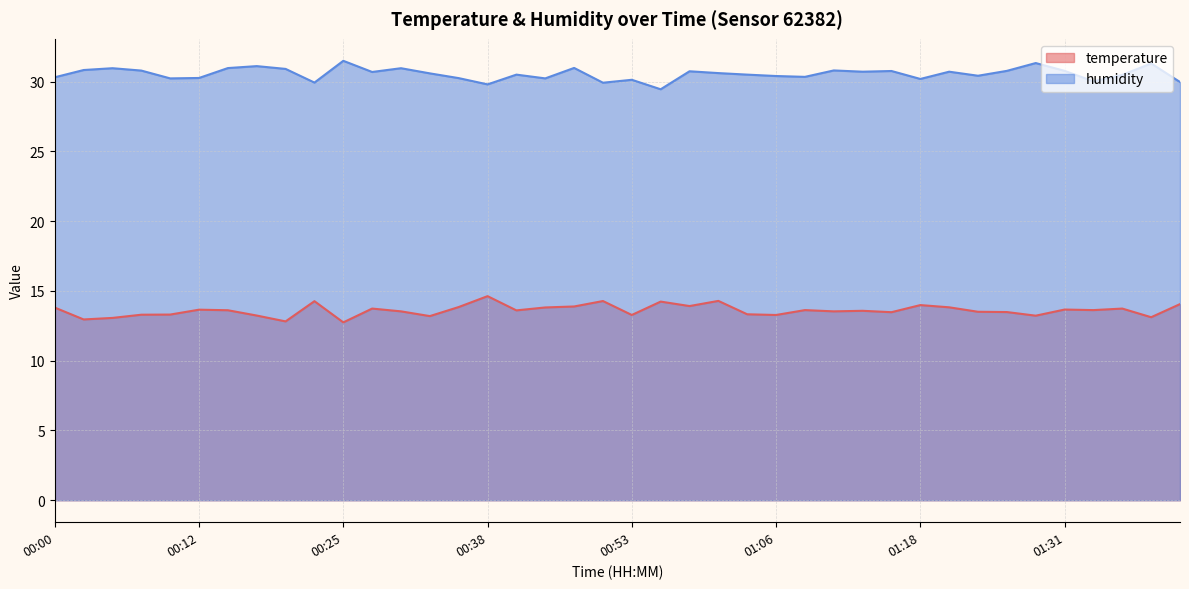

In temperature, how many points are lower than both neighbors (excluding endpoints)?

13